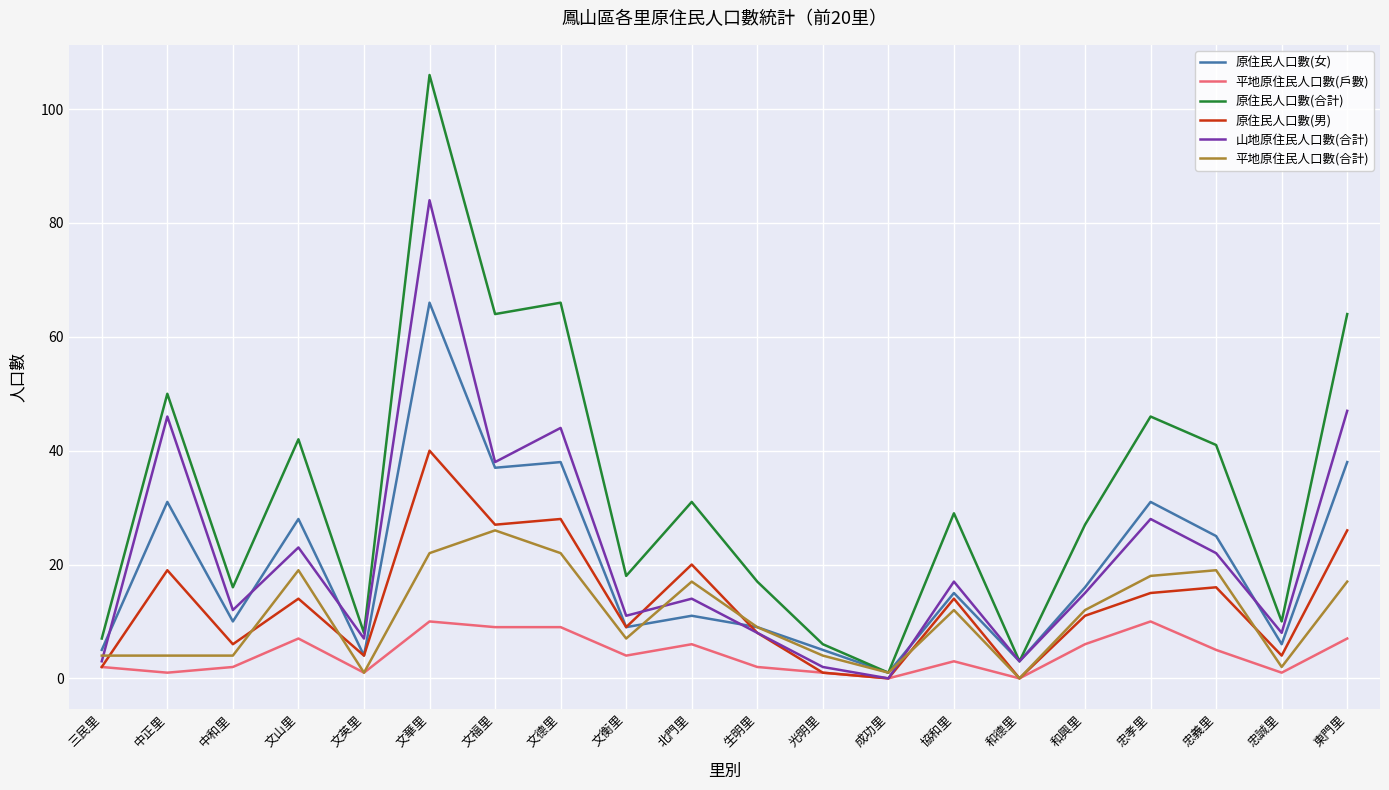

Rank the series at 東門里 from lowest to highest value.

平地原住民人口數(戶數), 平地原住民人口數(合計), 原住民人口數(男), 原住民人口數(女), 山地原住民人口數(合計), 原住民人口數(合計)